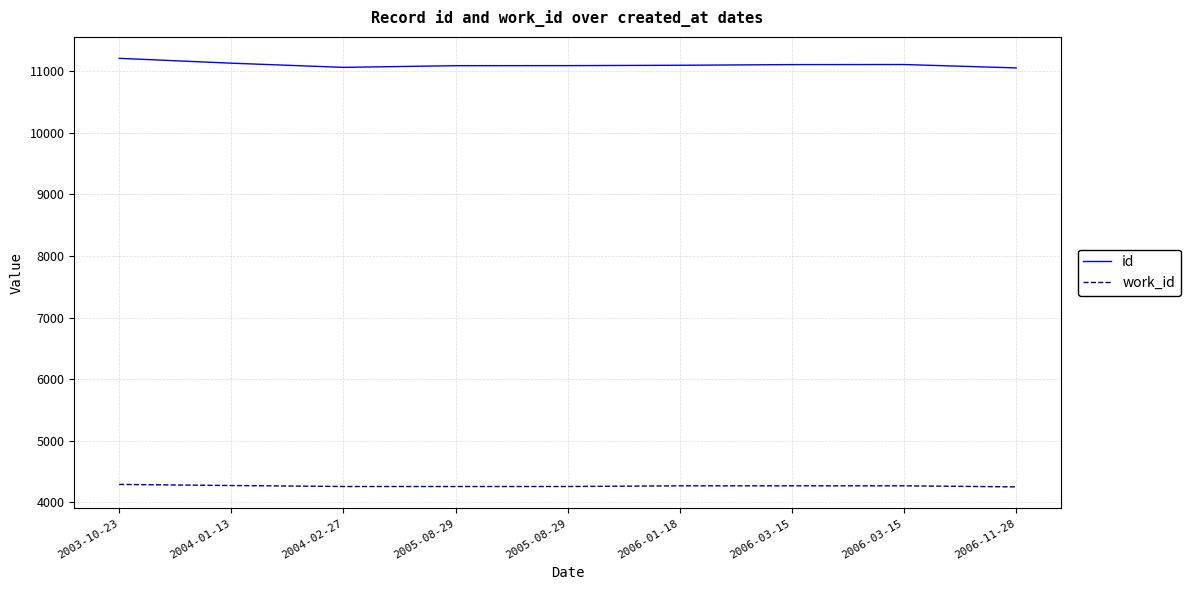

What is the label of the 4th point from the left?

2005-08-29